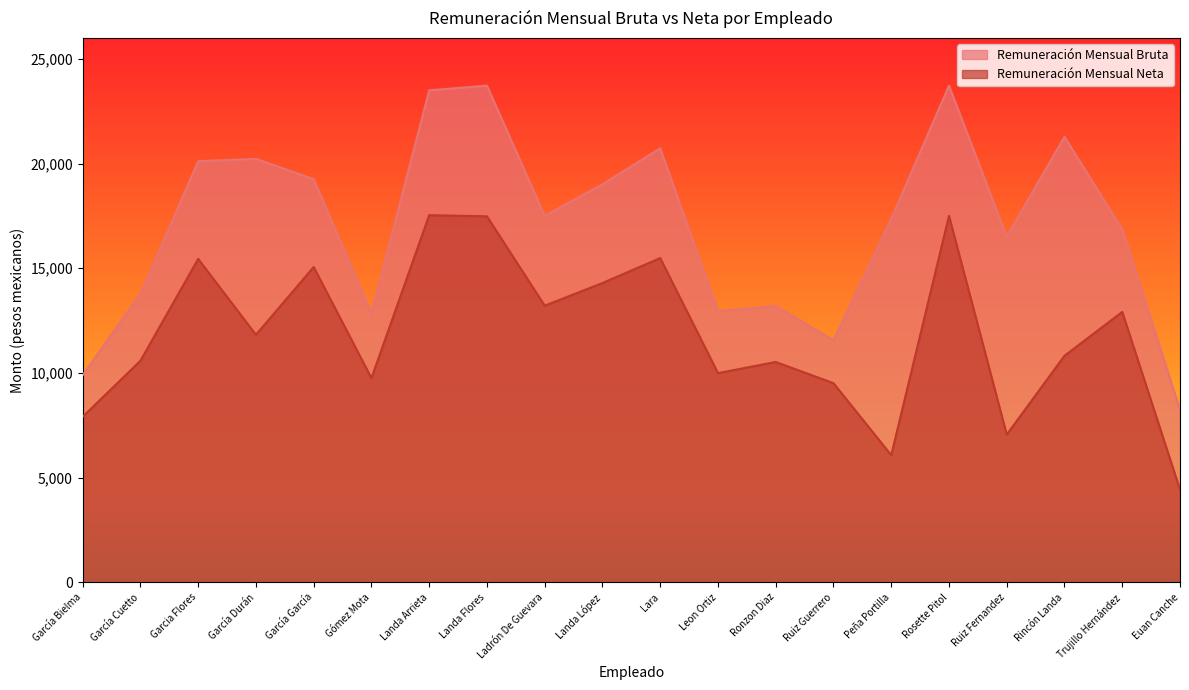

Which has a higher value, Ruiz Guerrero or García Durán?

García Durán